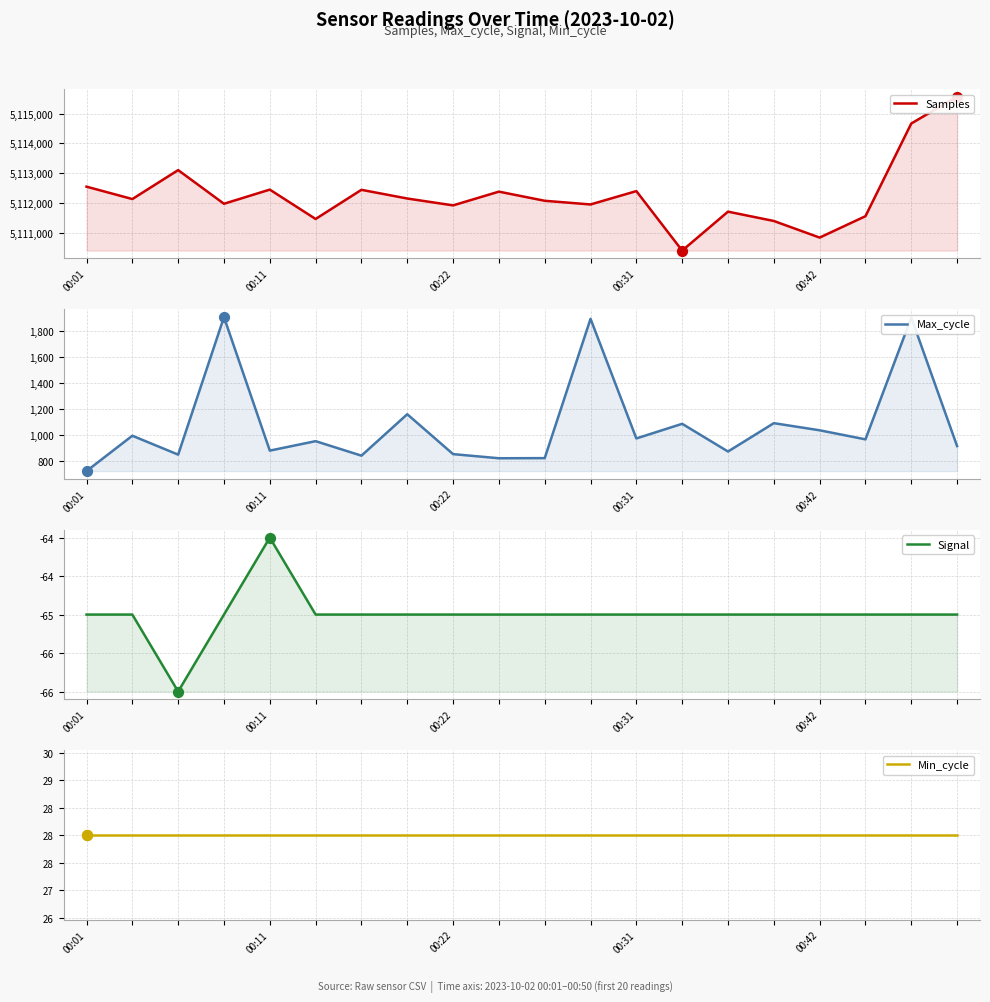

What is the total value across all series at 00:01?

5113237